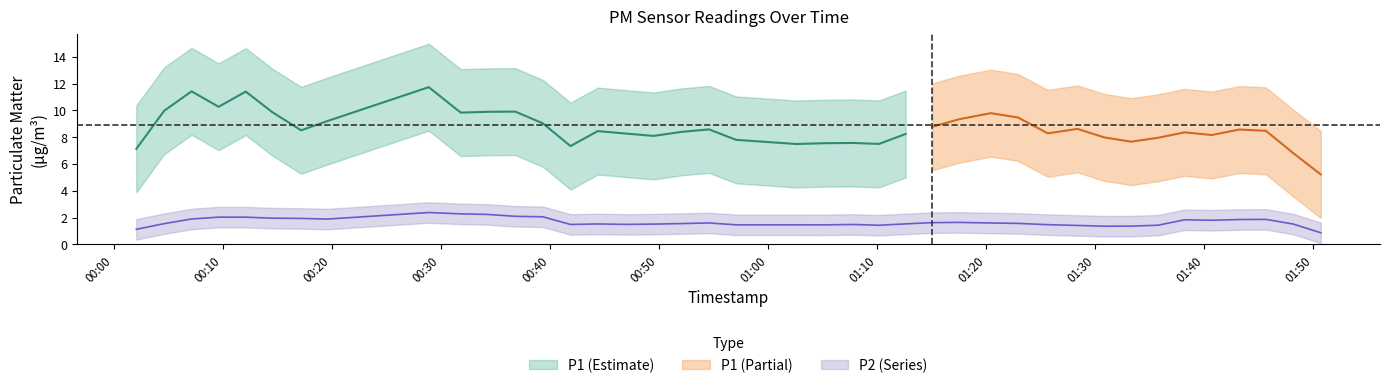

Which series has the largest range (max minus min)?

P1